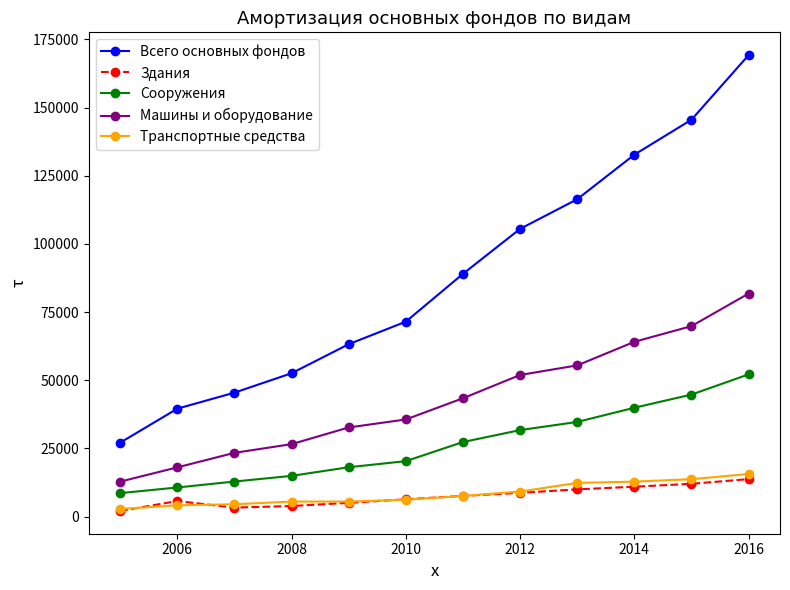

True or false: Всего основных фондов and Машины и оборудование intersect in this chart.

False